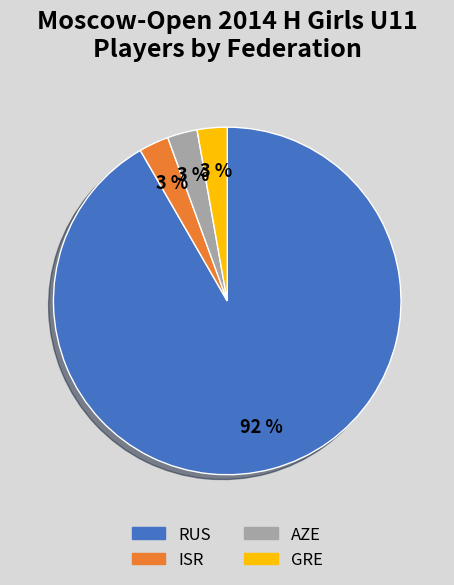

Which slice represents more than half of the pie?

RUS